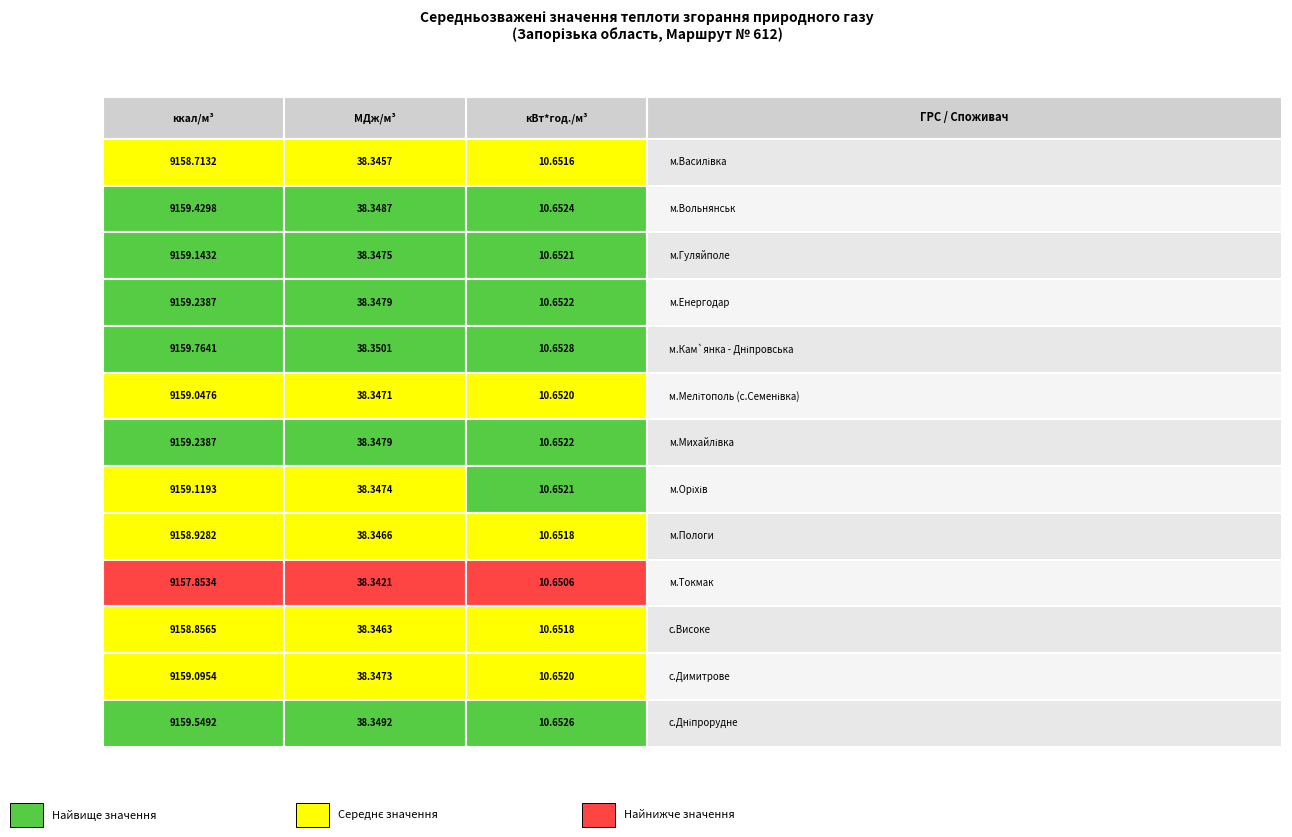

What is the greatest value displayed?

9159.8